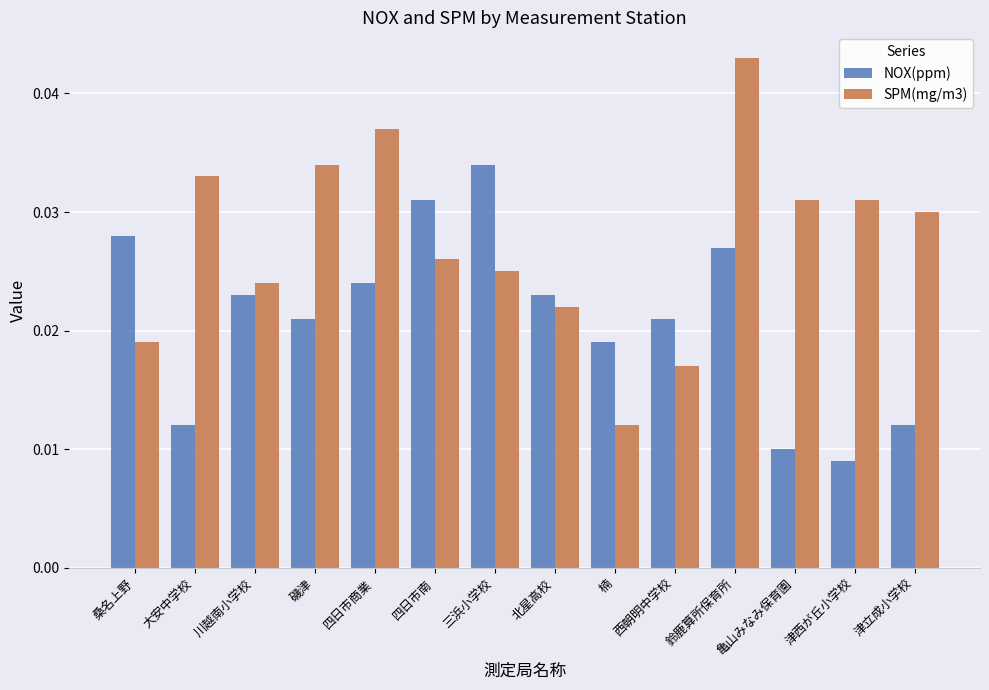

Which series has the widest spread of values?

SPM(mg/m3)